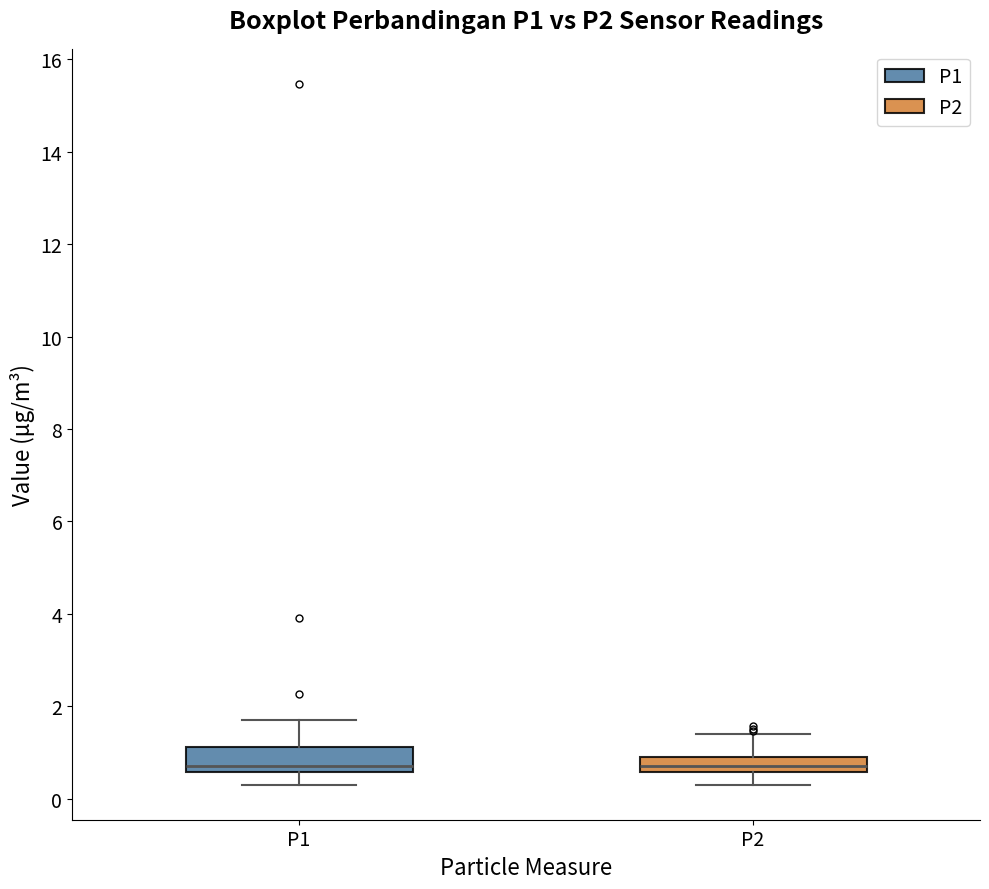

Where is the lower edge of the box for P2 on the y-axis? The values are not printed on the chart, so give them approximately, as read against the axis.

0.6